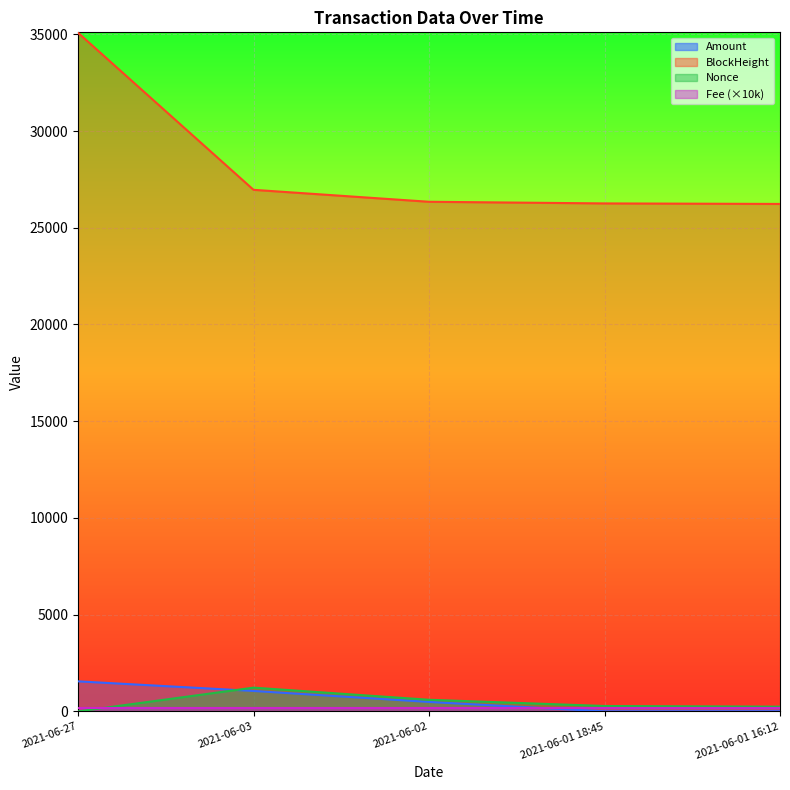

Which series has the largest range (max minus min)?

BlockHeight